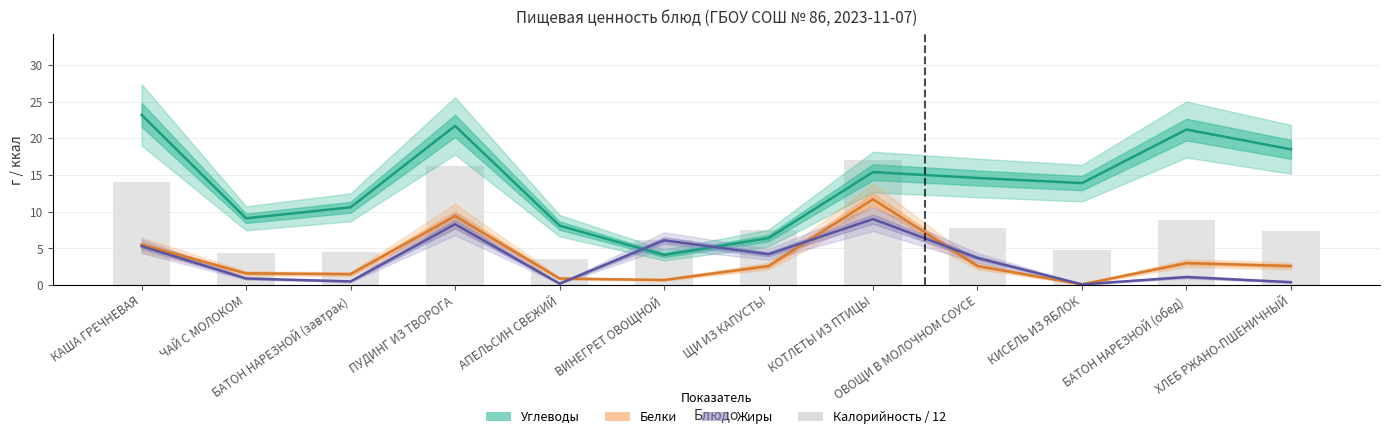

Where does the Жиры series first go above 3?

КАША ГРЕЧНЕВАЯ